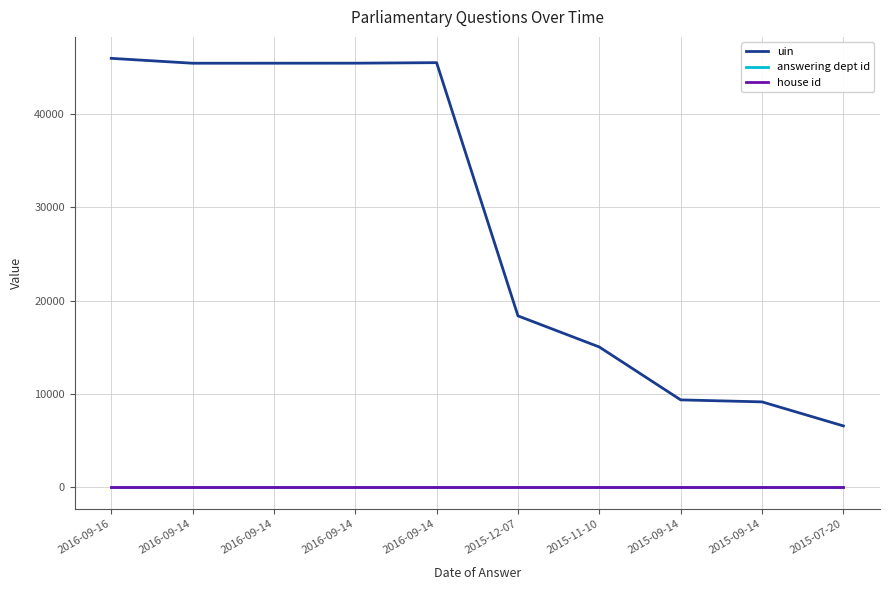

The house id series shows 2 at 2016-09-16. True or false?

False